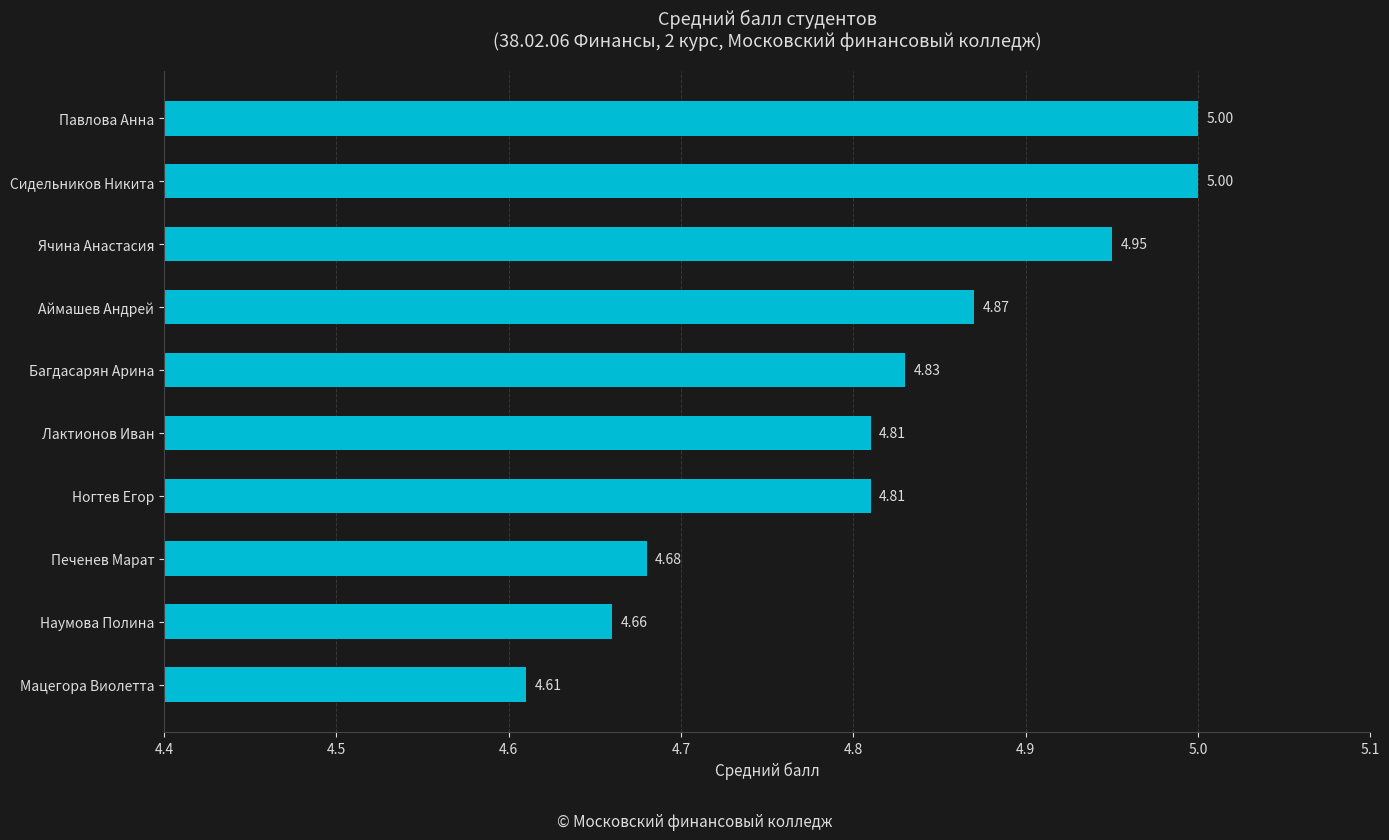

What is the ratio of the value at Лактионов Иван to the value at Сидельников Никита?

1.0